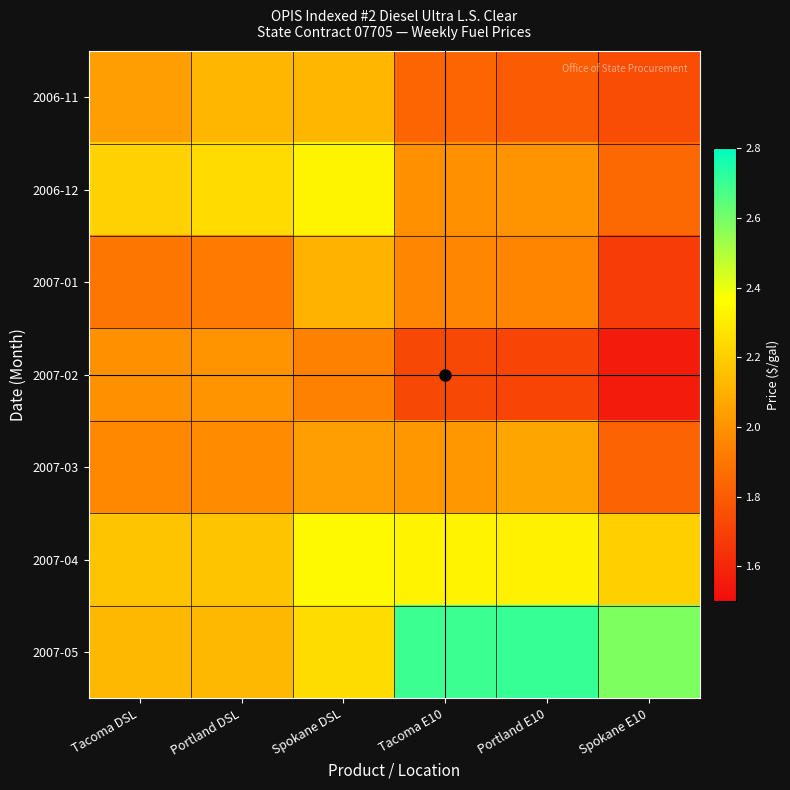

Between Tacoma DSL and Tacoma E10, which series saw the biggest shift?

2007-05